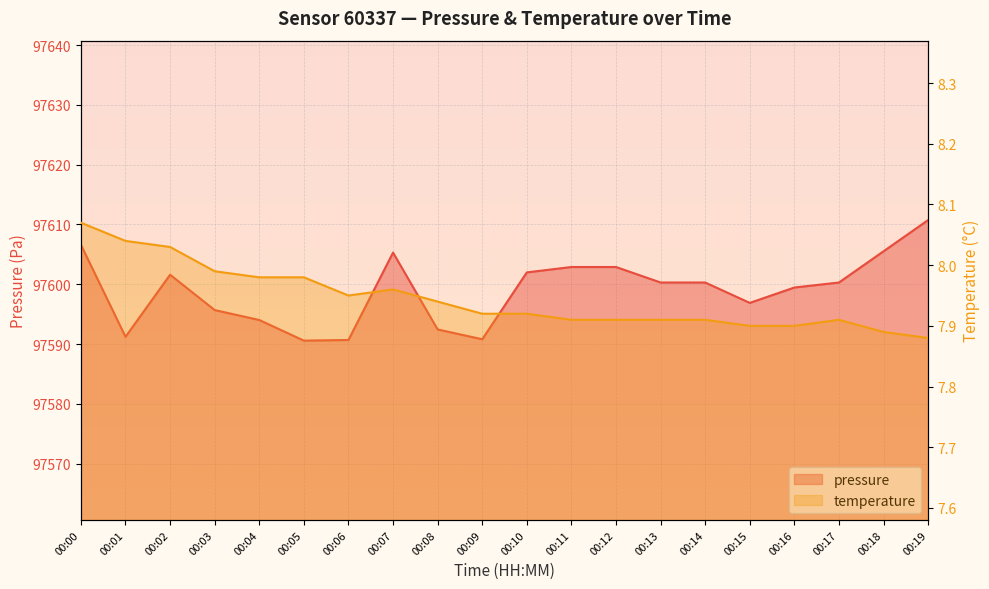

True or false: pressure has a value of 97594.0 at 00:04.

True